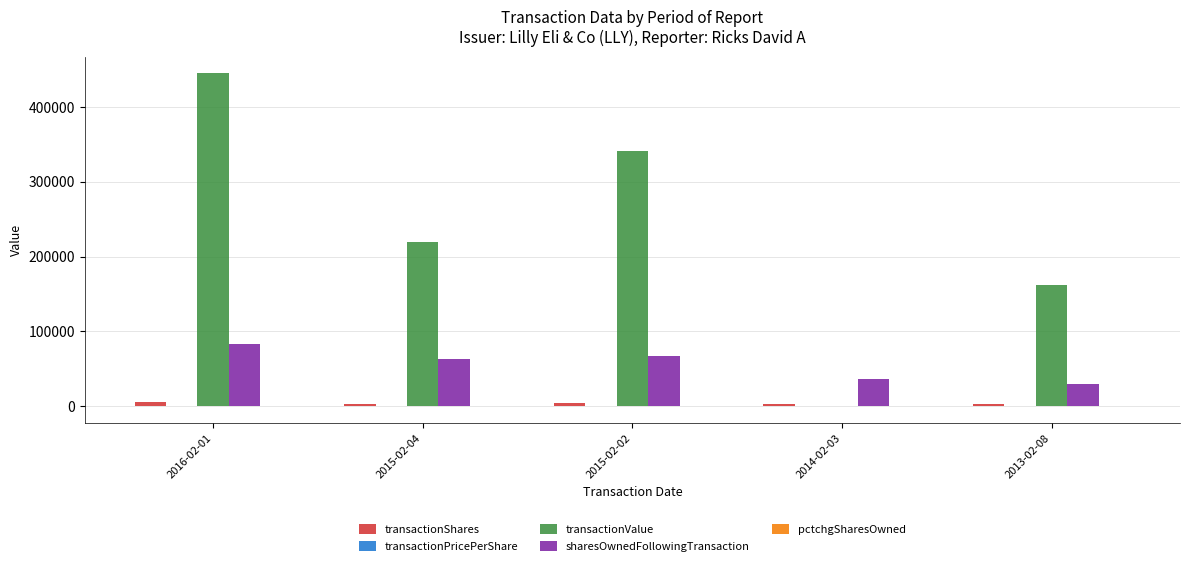

What is the spread (max minus min) of values at 2013-02-08?

161739.0